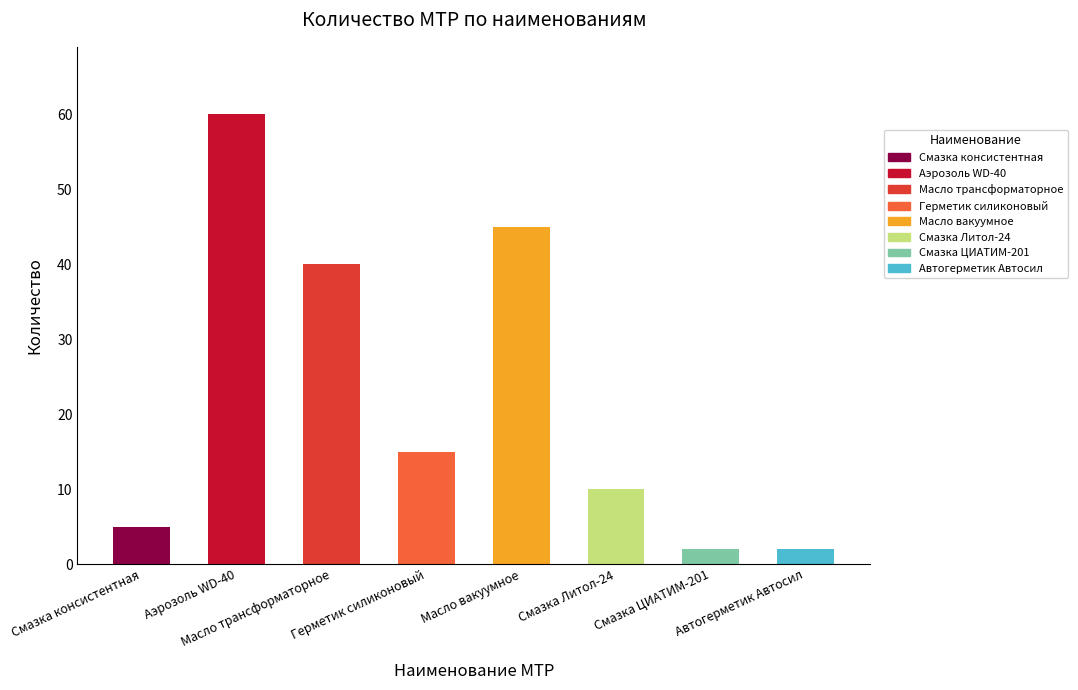

What is the value of the 4th bar from the left?

15